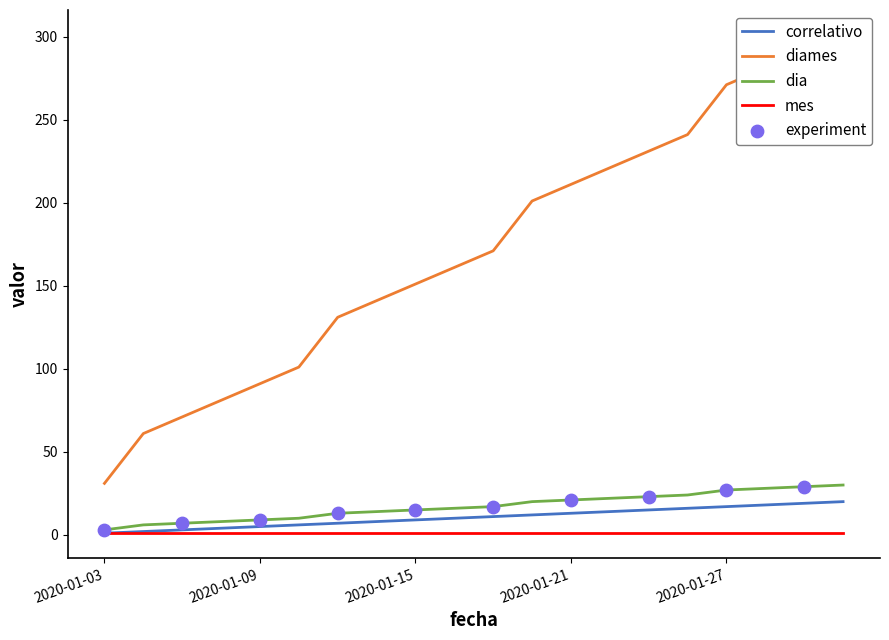

The value of correlativo at 2020-01-15 is 9. True or false?

True